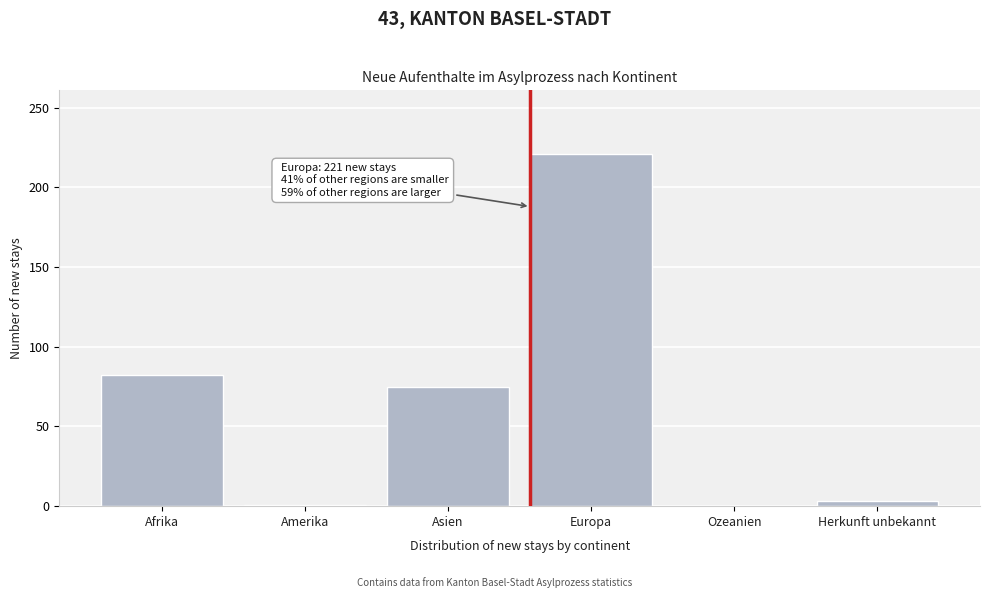

At which label is the value closest to 110?

Afrika